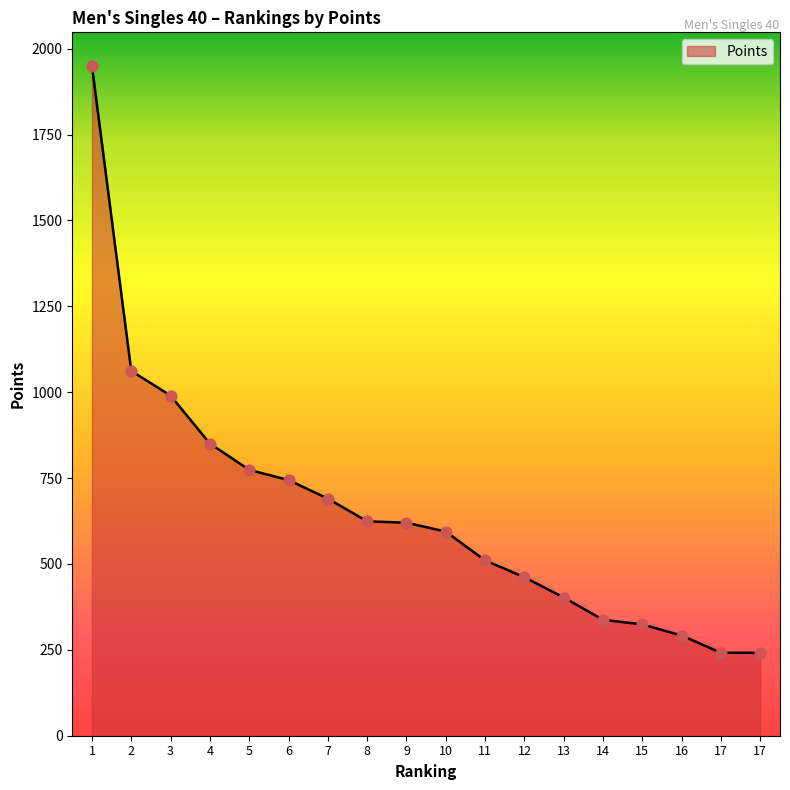

Which has a higher value, 8 or 7?

7